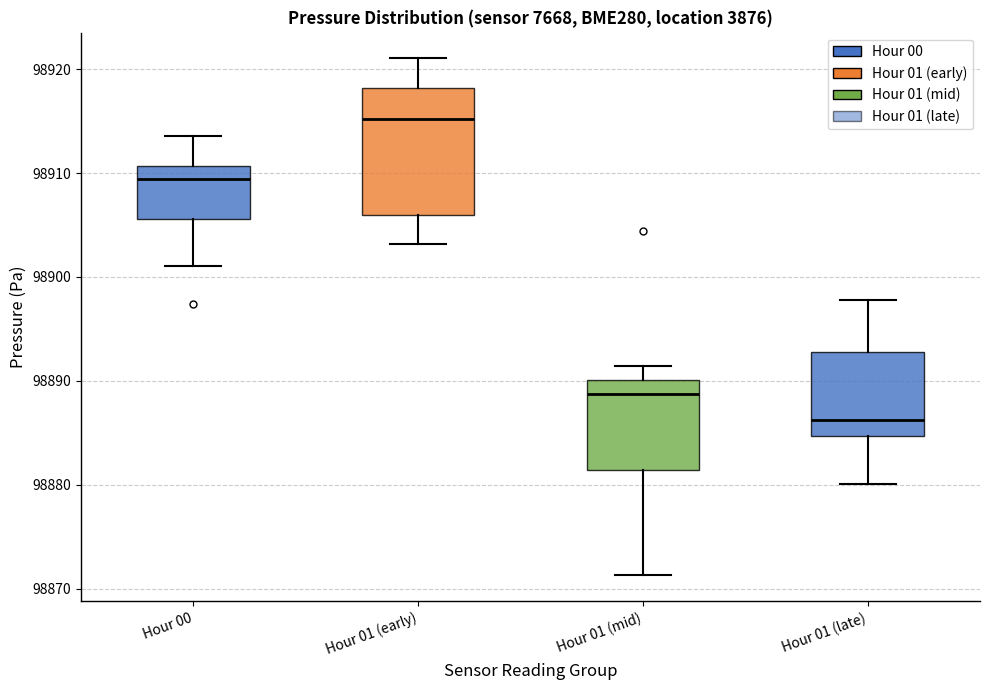

Where is the upper edge of the box for Hour 00 on the y-axis? The values are not printed on the chart, so give them approximately, as read against the axis.

98911